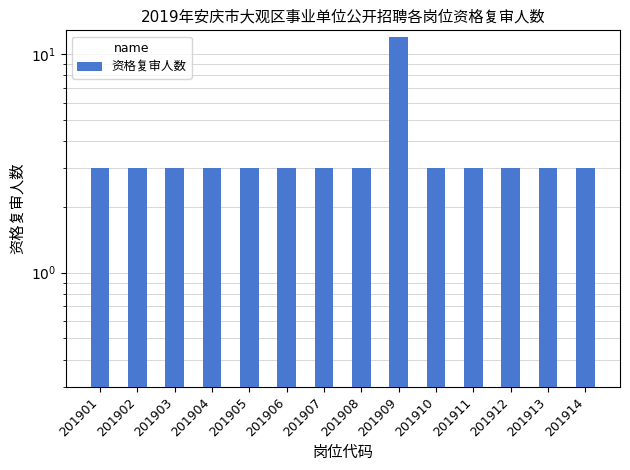

What is the value of the 11th bar from the left?

3